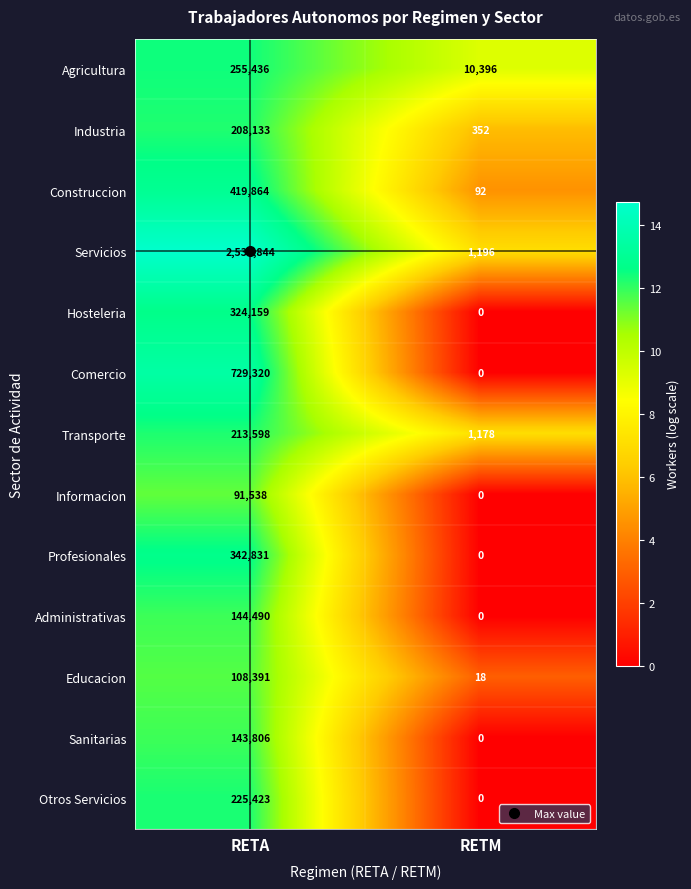

Between RETA and RETM, which series saw the biggest shift?

Servicios